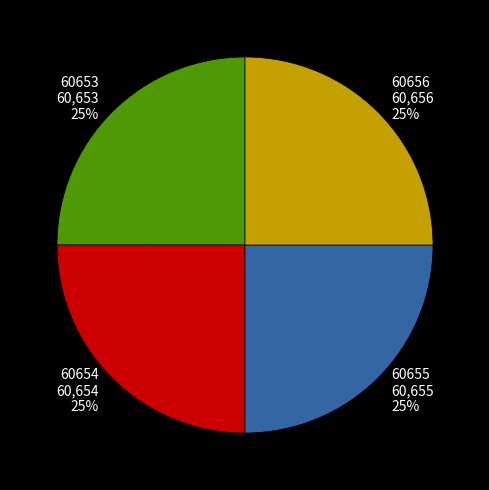

To the nearest percent, what percentage of the pie is 60653?

25%